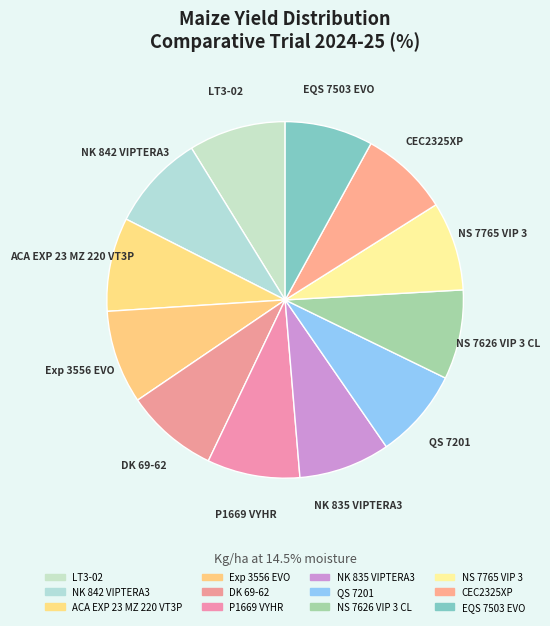

How many slices are in this pie chart?

12